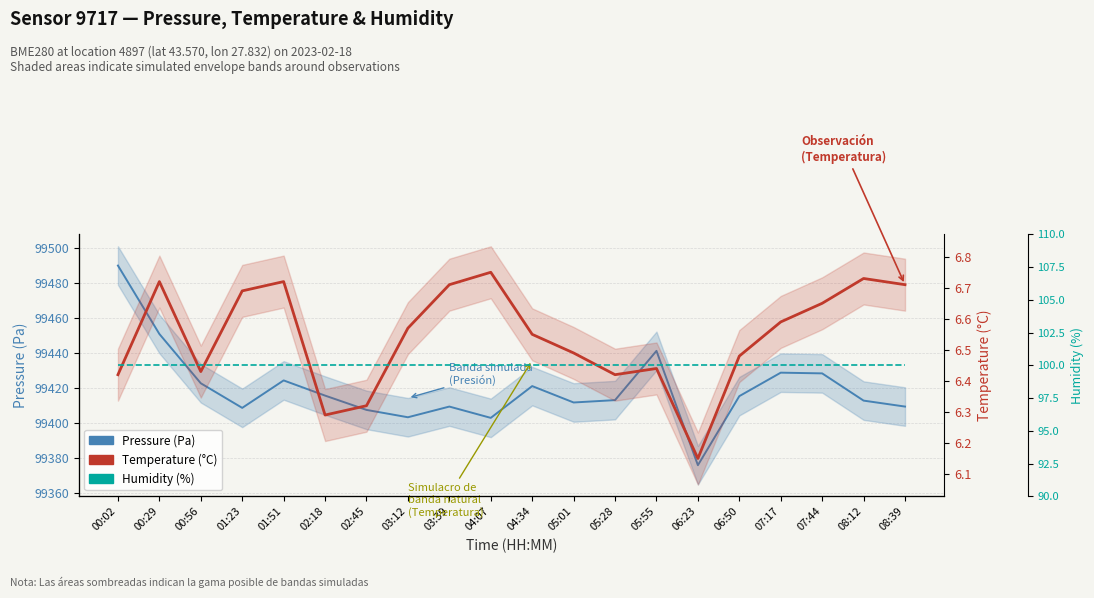

What position from the right is 03:12?

13